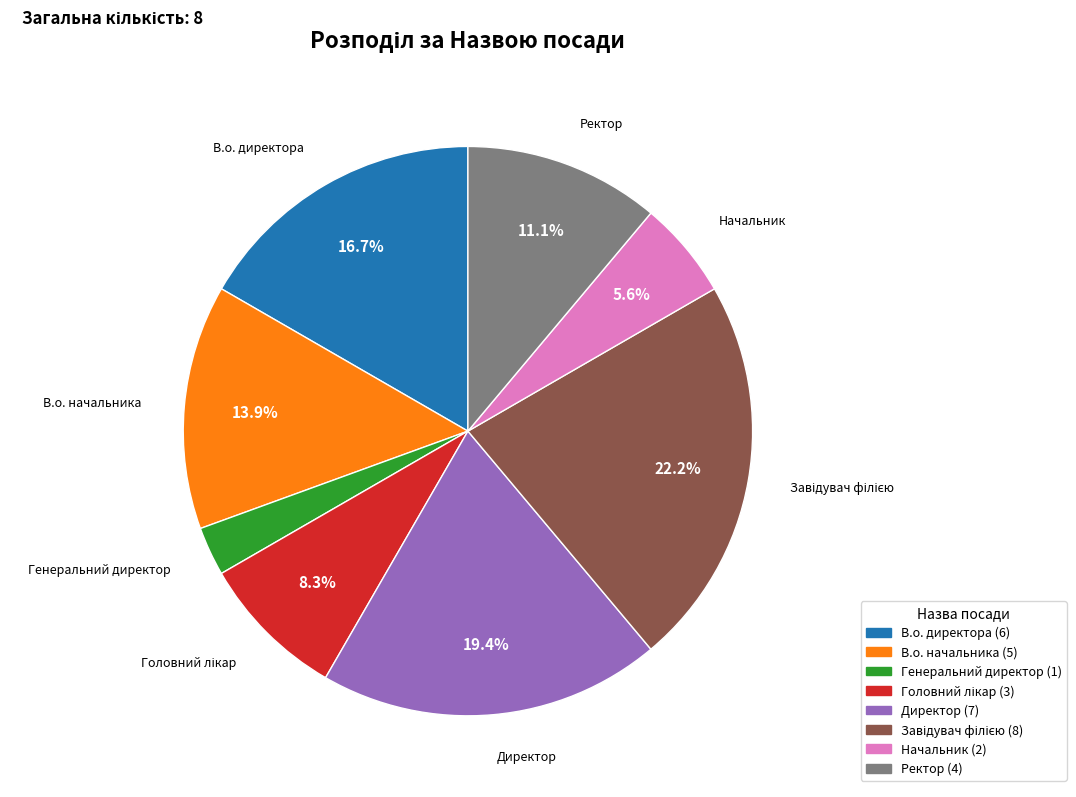

What percentage do В.о. директора and Директор together represent?

36.1%